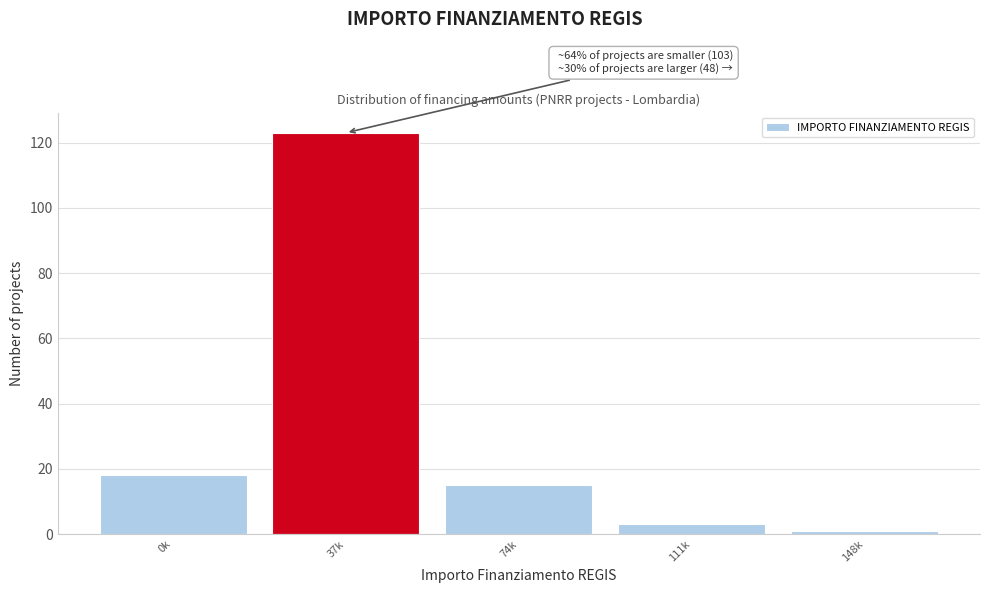

Reading left to right, extract all data points from this chart.

18	123	15	3	1